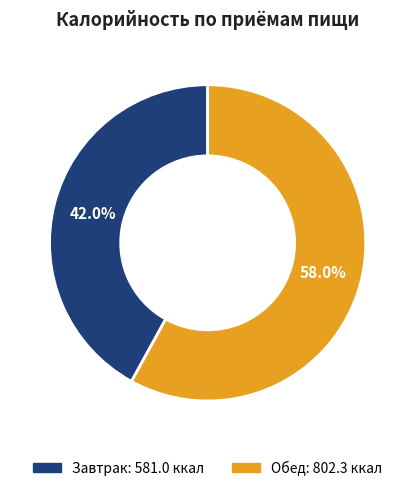

To the nearest percent, what is the average slice percentage?

50%